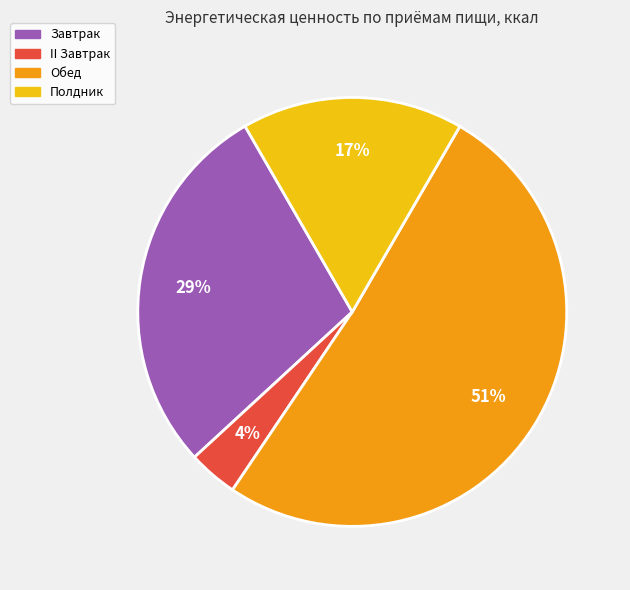

The Полдник slice represents 24% of the pie. True or false?

False